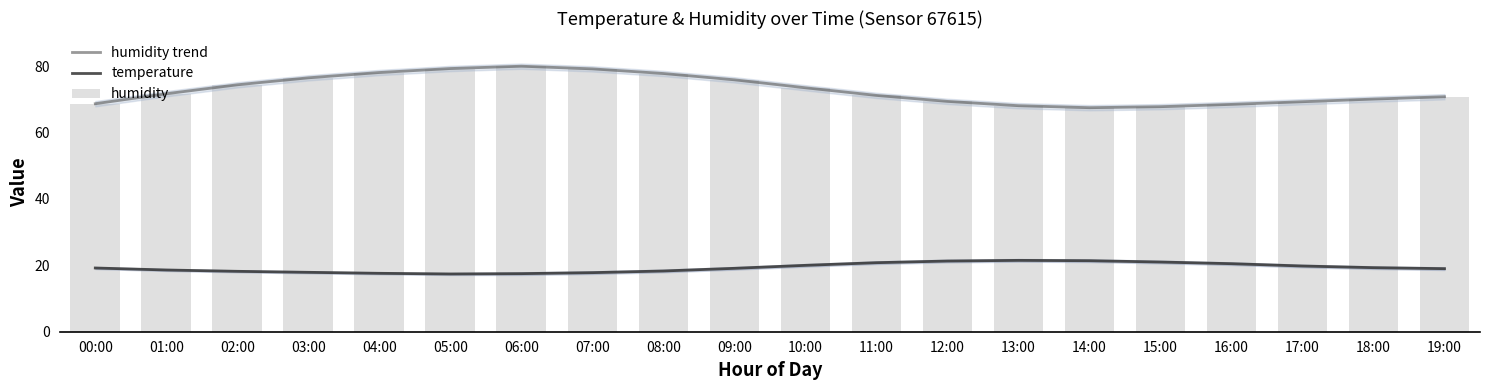

What is the highest value of the humidity trend series?

80.0